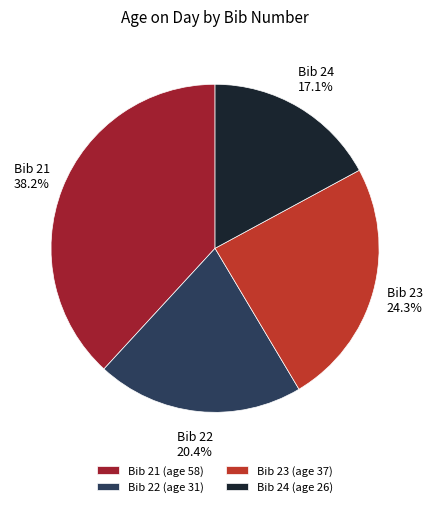

Count the number of slices in the pie.

4